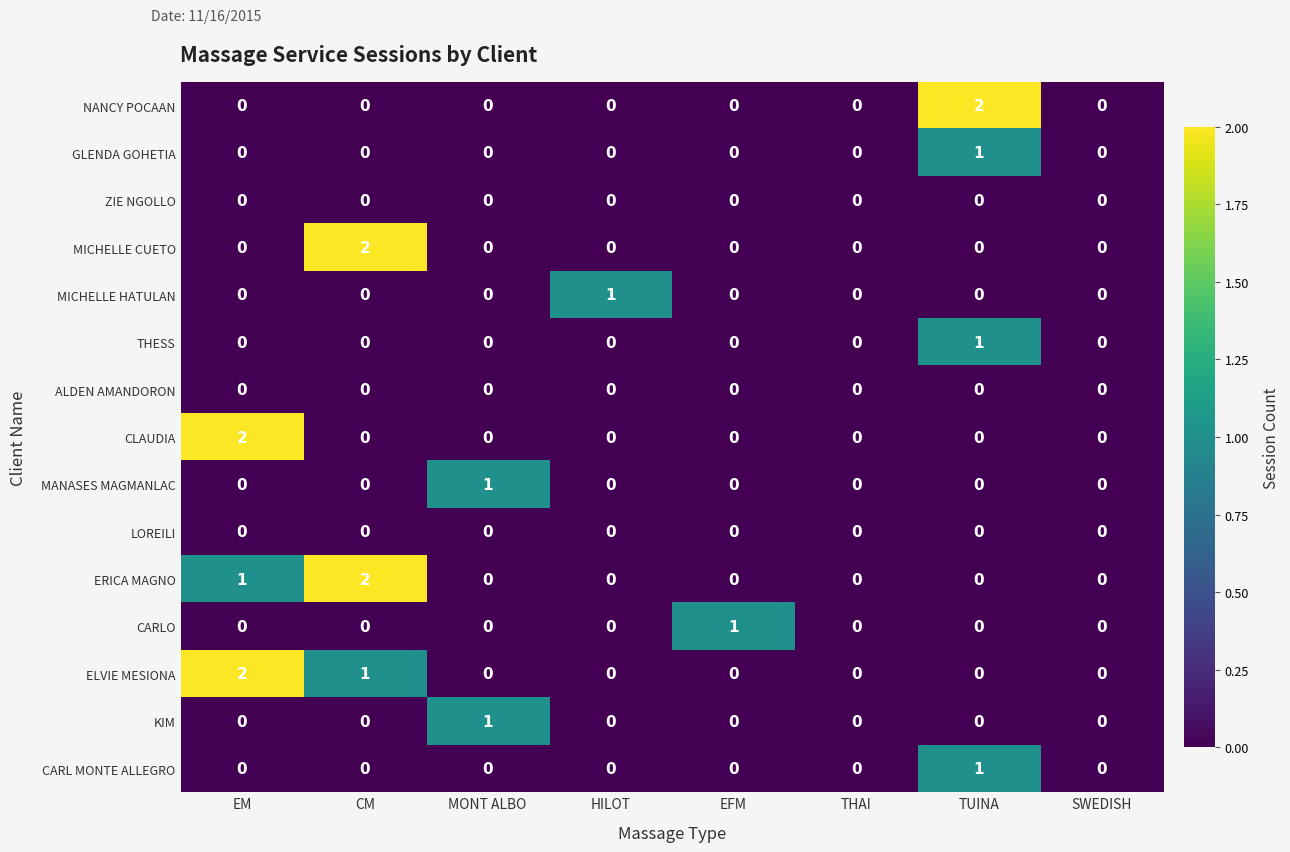

True or false: CARLO has a value of 0 at TUINA.

True